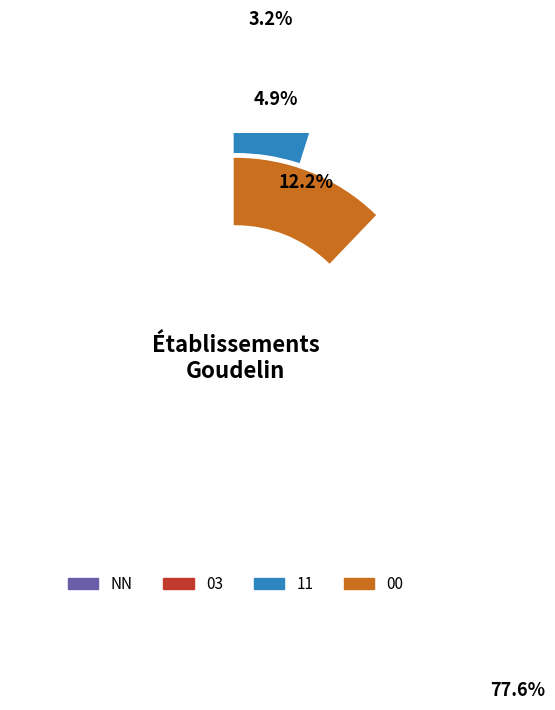

Is there a majority slice in this chart?

Yes